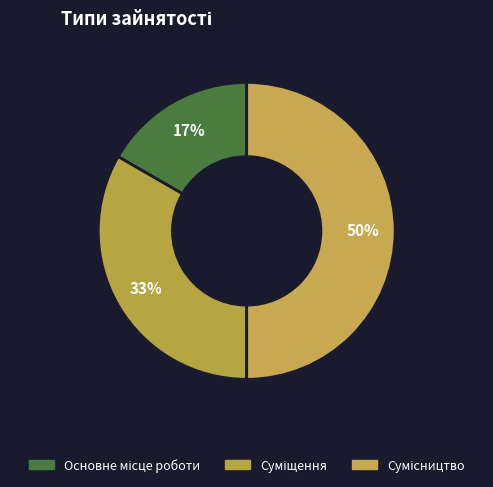

Count the number of slices in the pie.

3